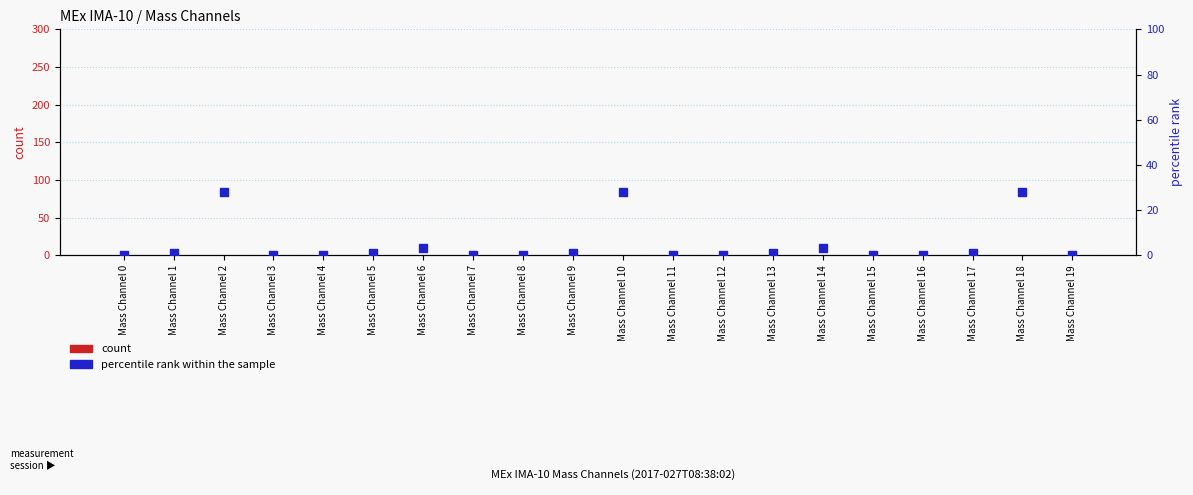

Which series has the widest spread of Y values?

percentile rank within the sample